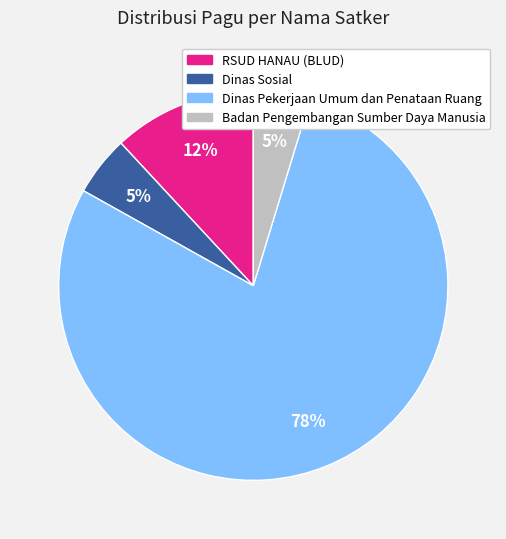

To the nearest percent, what is the average slice percentage?

25%